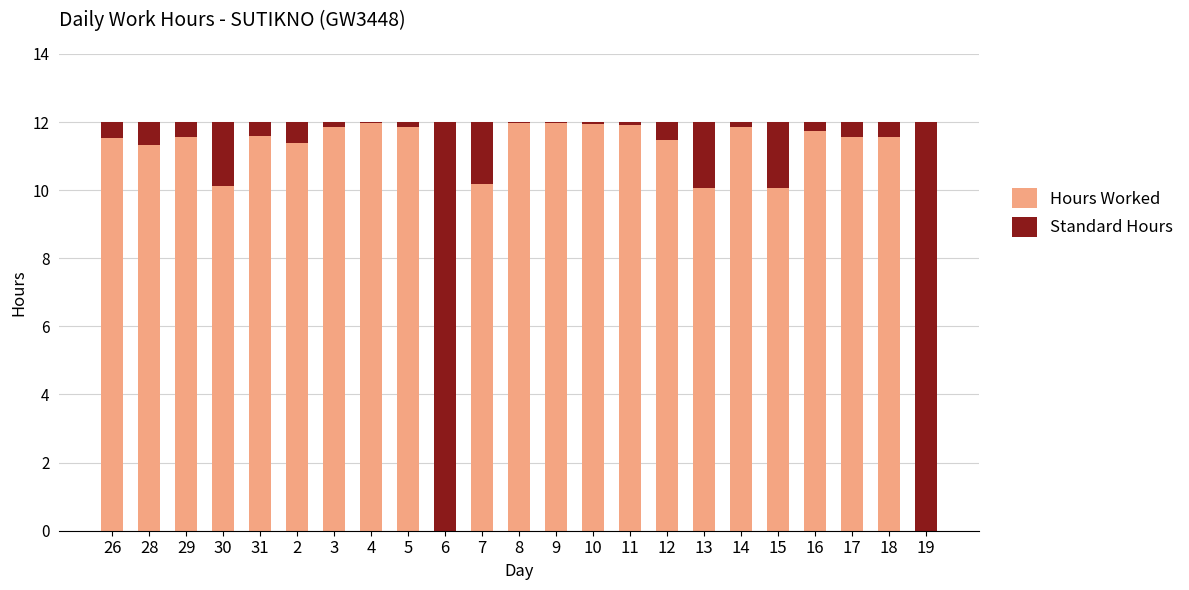

True or false: Hours Worked has a value of 3.7 at 28.

False